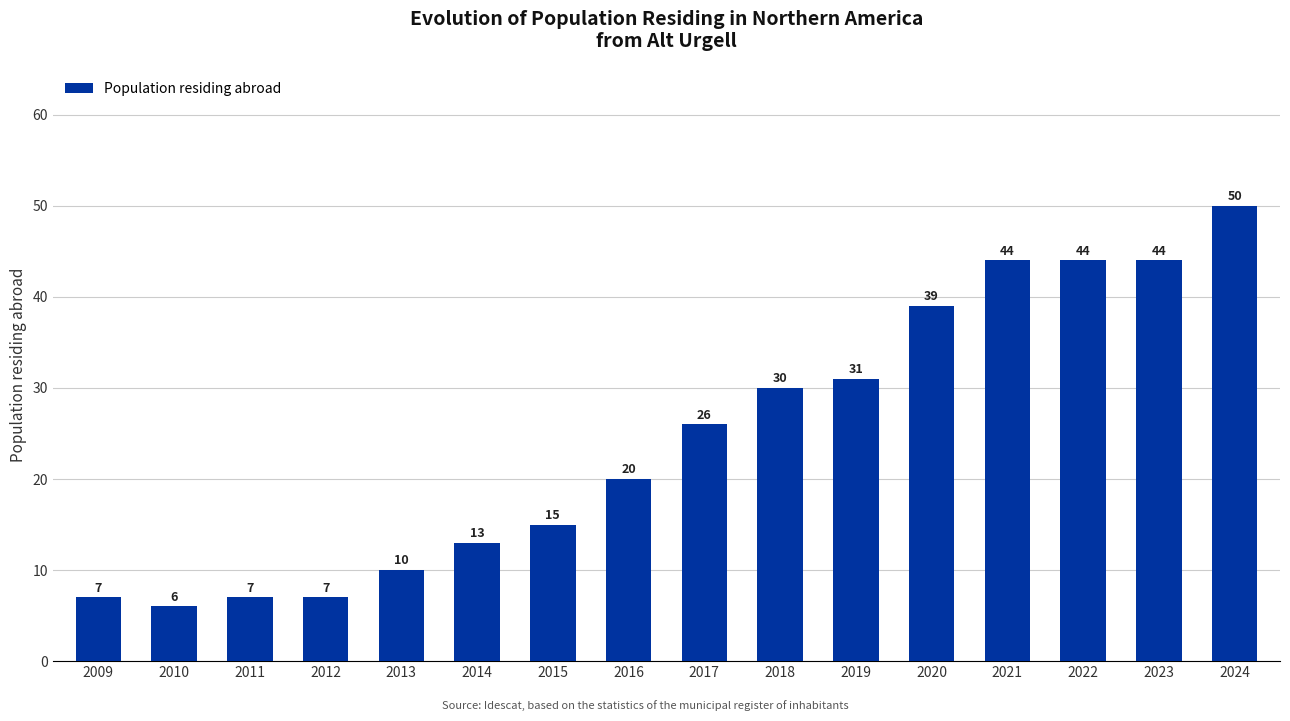

Where is the data nearest to the value 28?

2017